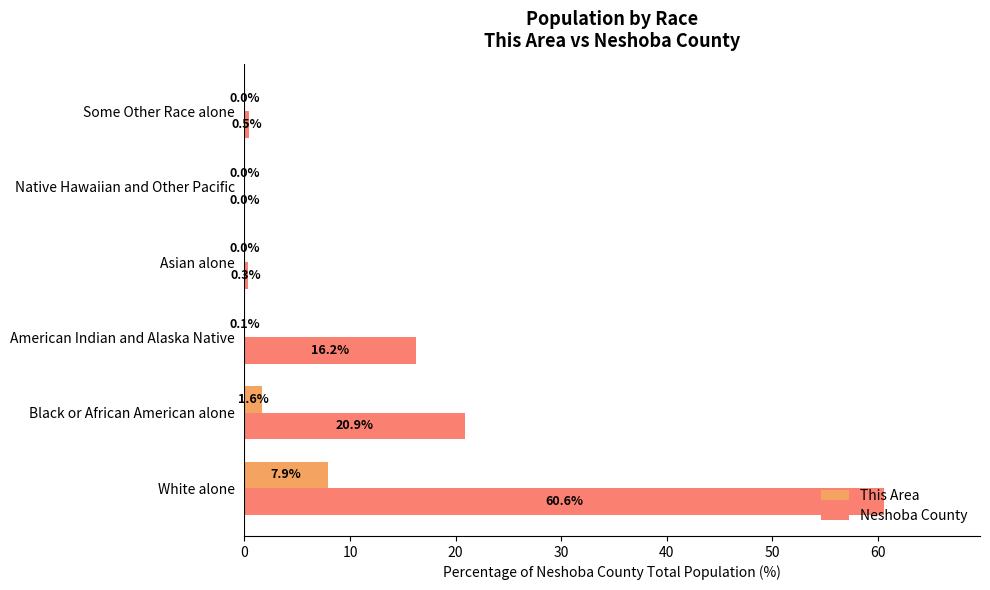

True or false: Neshoba County has a value of 16.2 at American Indian and Alaska Native.

True